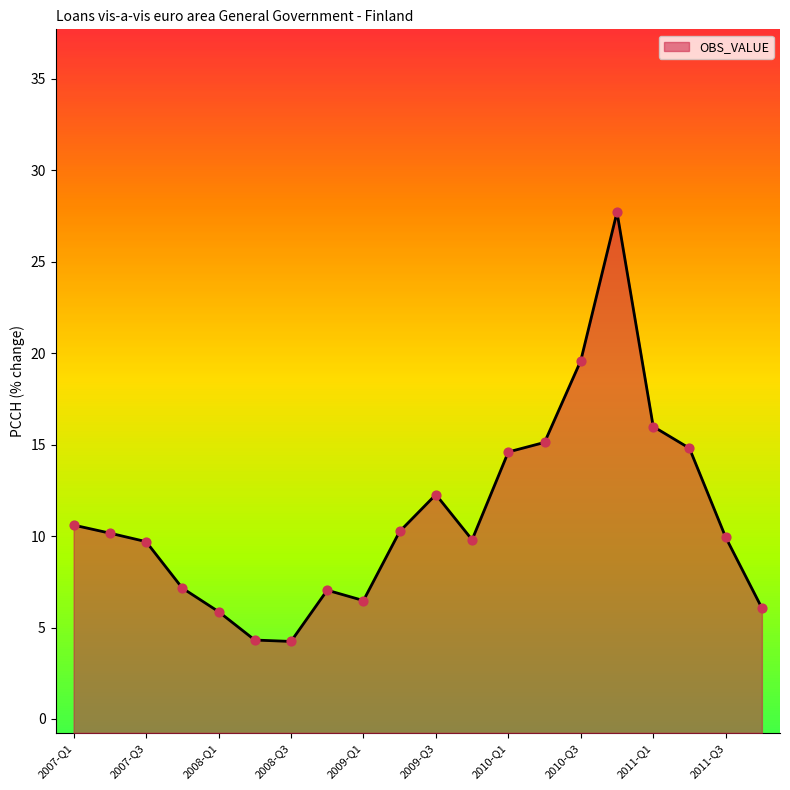

Approximately how many times larger is the value at 2009-Q4 compared to 2007-Q3?

1.0